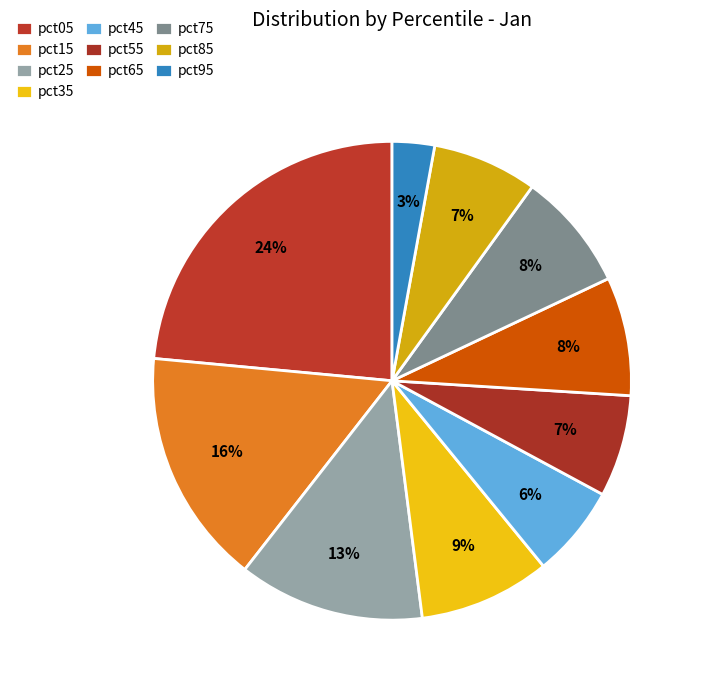

What percentage is the pct05 slice, to the nearest percent?

24%